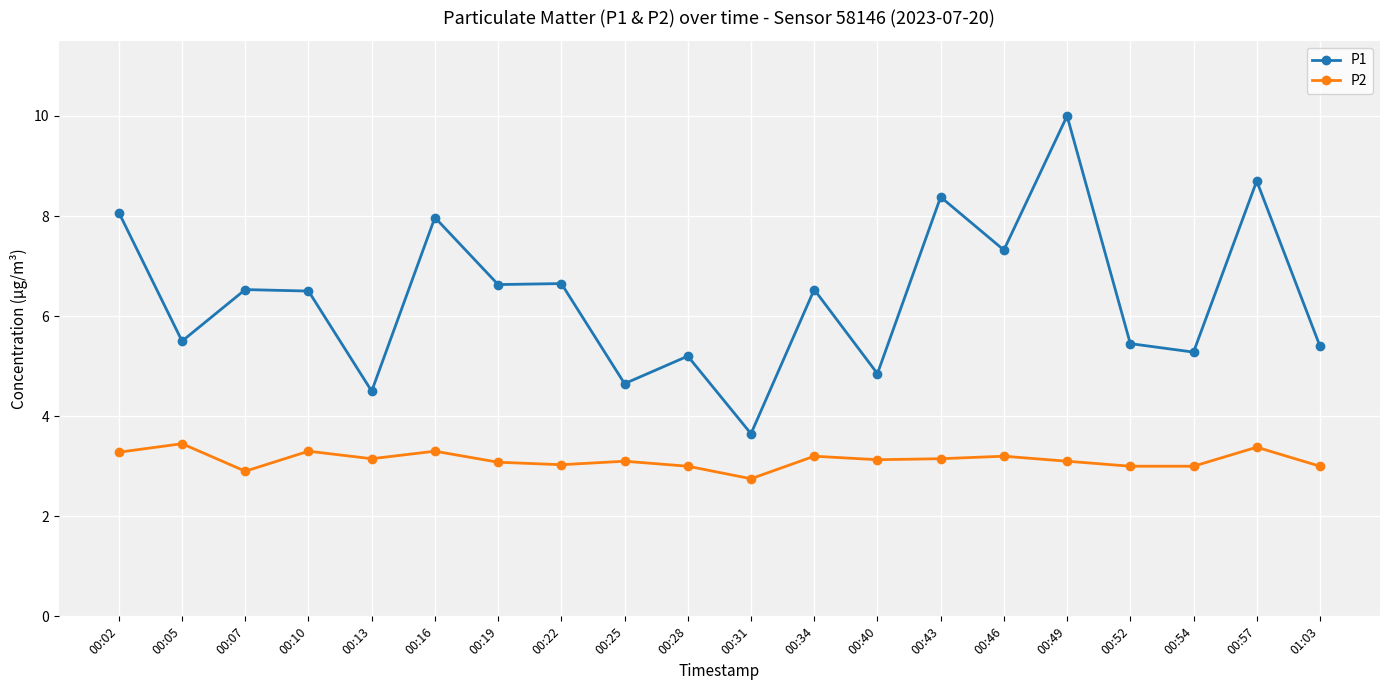

What is the highest value of the P2 series?

3.5